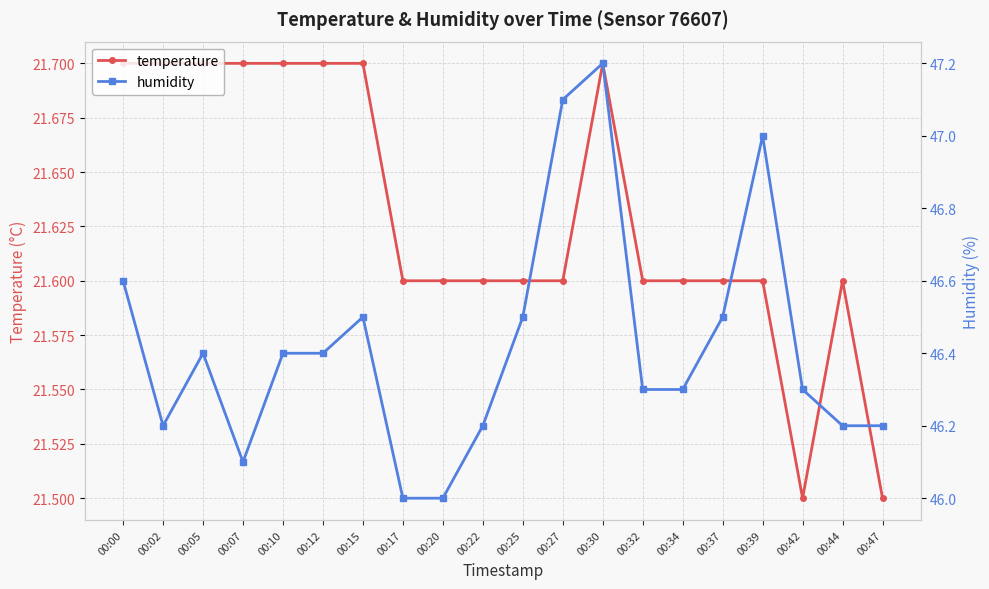

Which series has the largest total across all categories?

humidity